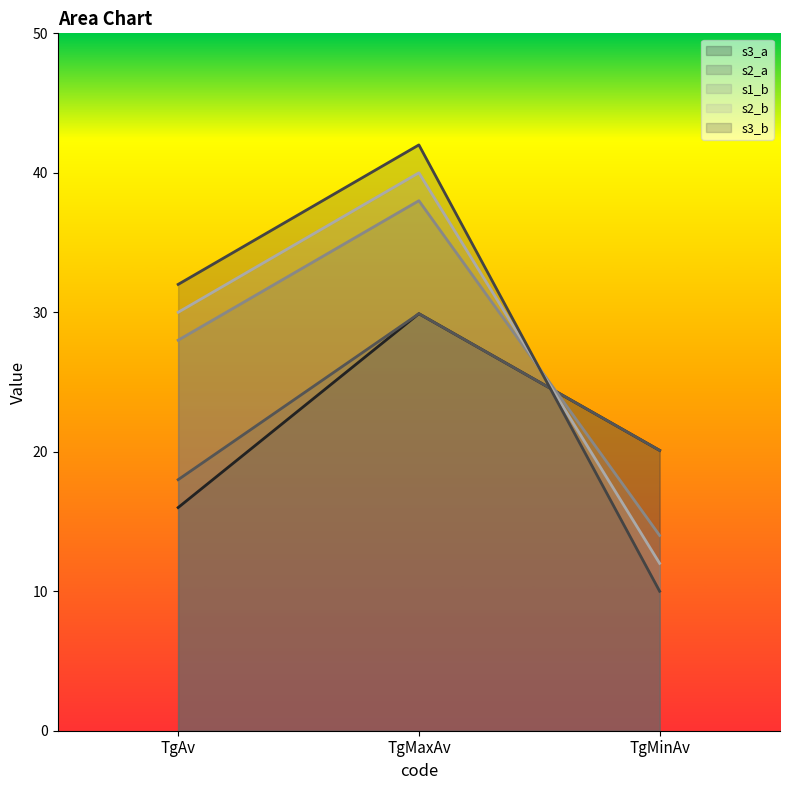

Reading left to right, transcribe all the data shown in this chart.

s3_a: 16.0	29.9	20.1
s2_a: 18.0	29.9	20.1
s1_b: 28.0	38.0	14.0
s2_b: 30.0	40.0	12.0
s3_b: 32.0	42.0	10.0